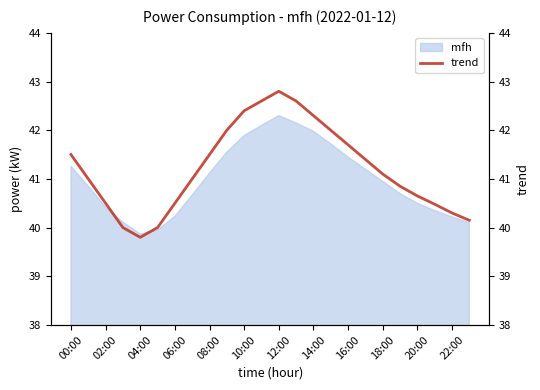

True or false: the data shows 64.5 at 19.

False